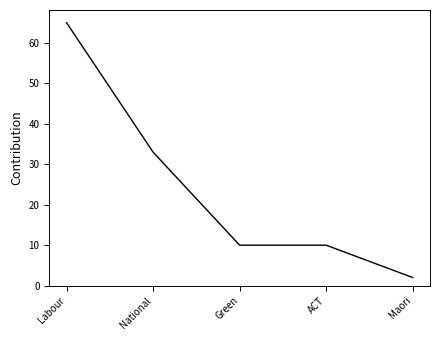

Reading right to left, list all the values displayed in this chart.

2	10	10	33	65